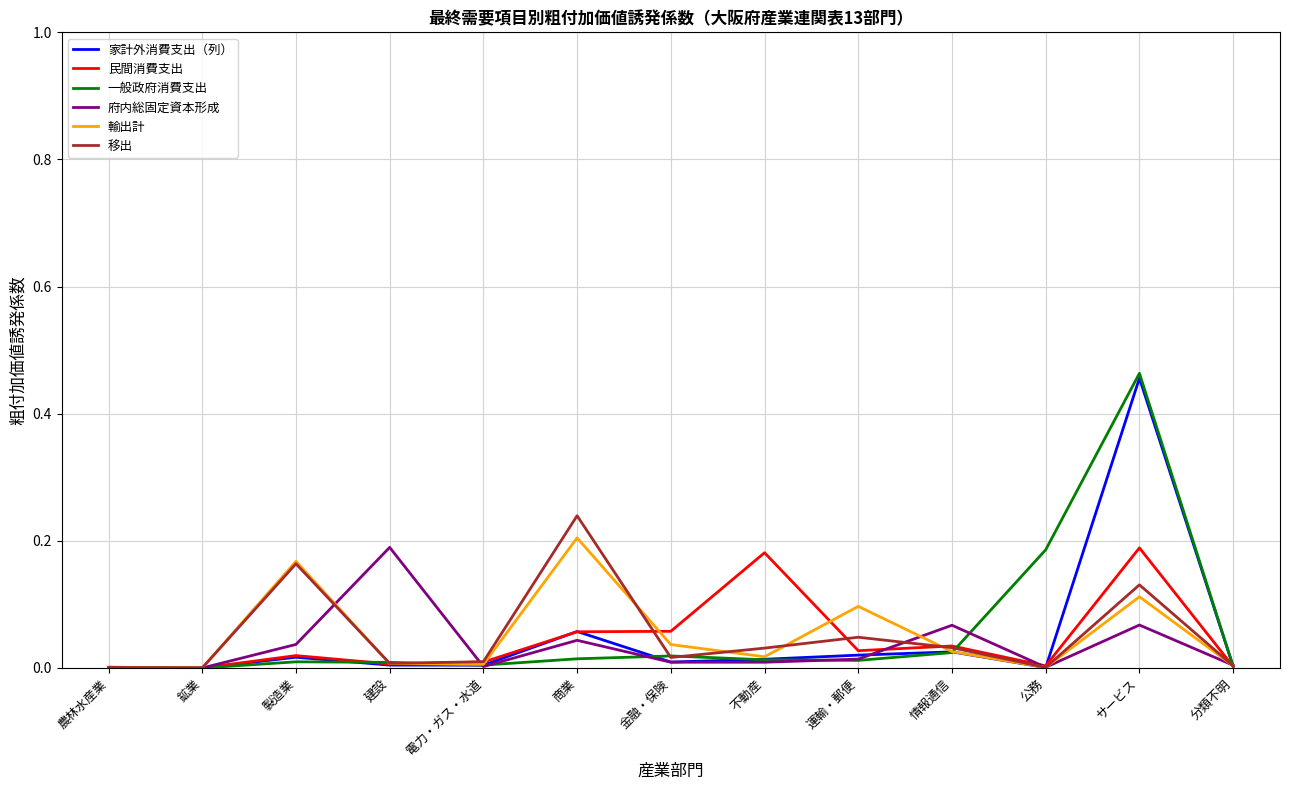

What is the sum of all 家計外消費支出（列） values?

0.6